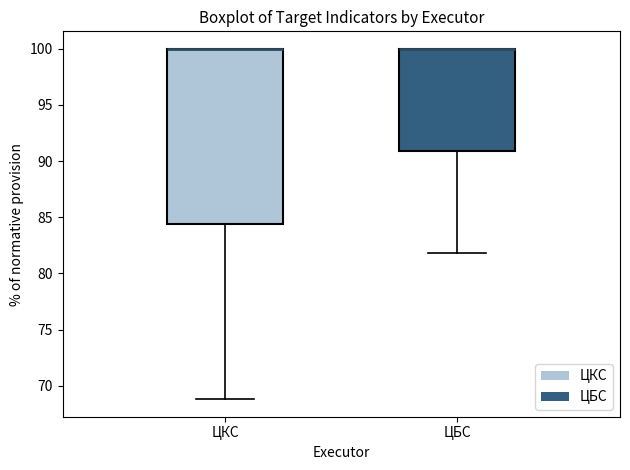

Where does the lower whisker of the box for ЦКС end on the y-axis? The values are not printed on the chart, so give them approximately, as read against the axis.

69.0